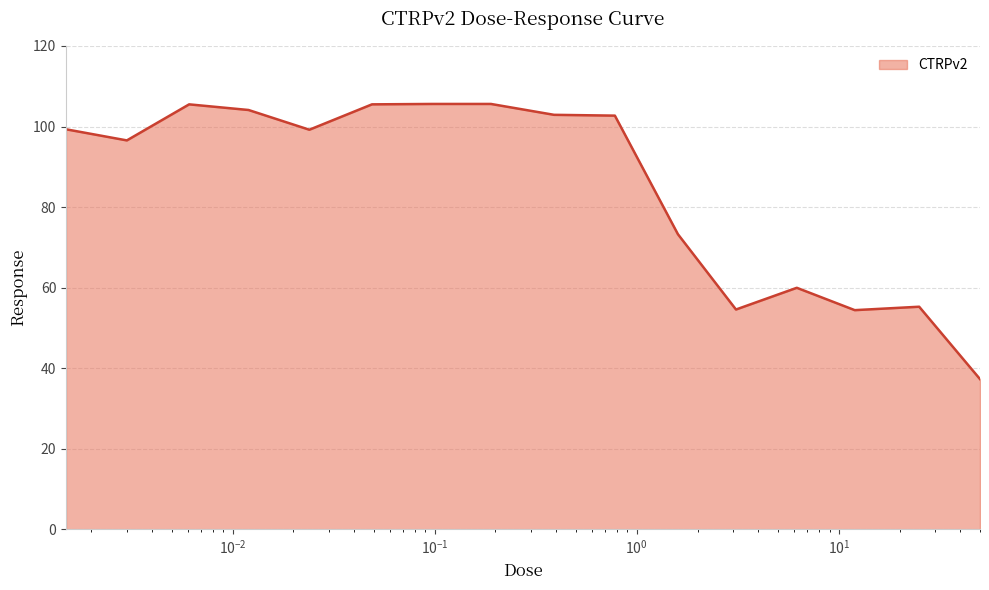

What is the difference between the maximum and minimum values?

68.3